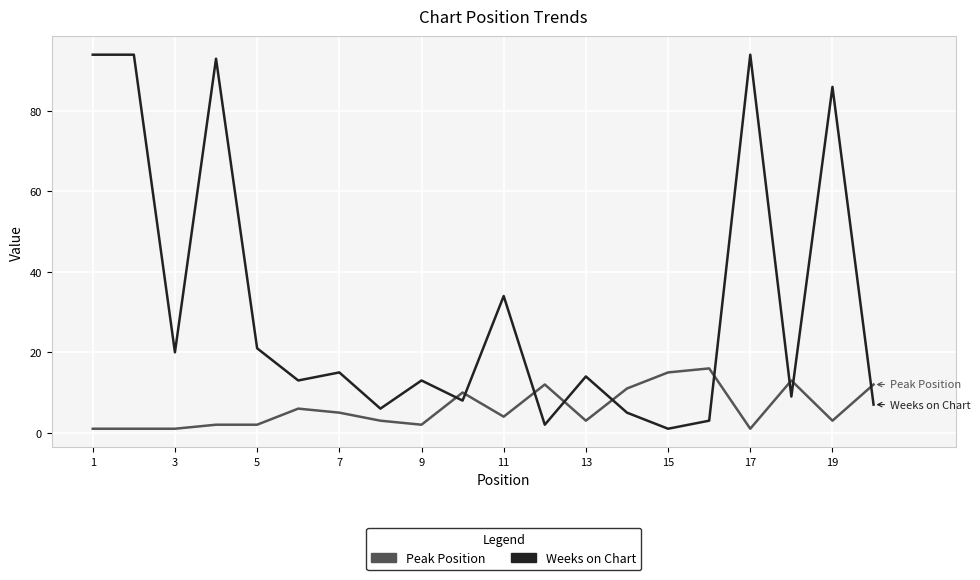

What is the difference between the maximum and minimum values in the Peak Position series?

15